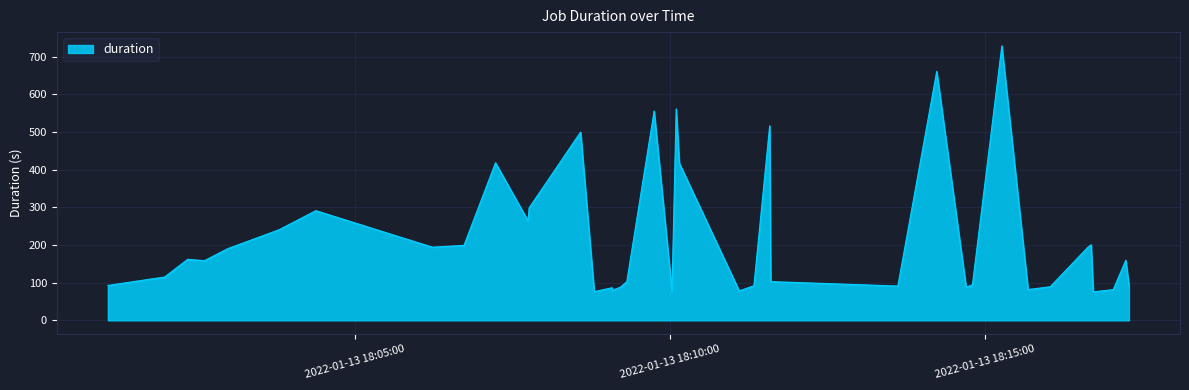

What is the sum of all values?

8710.0